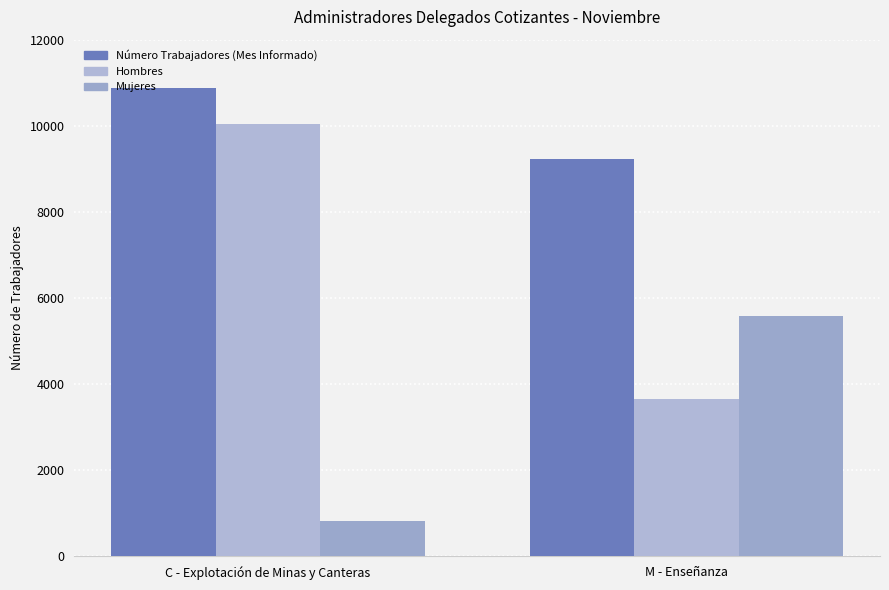

What is the sum of all Mujeres values?

6394